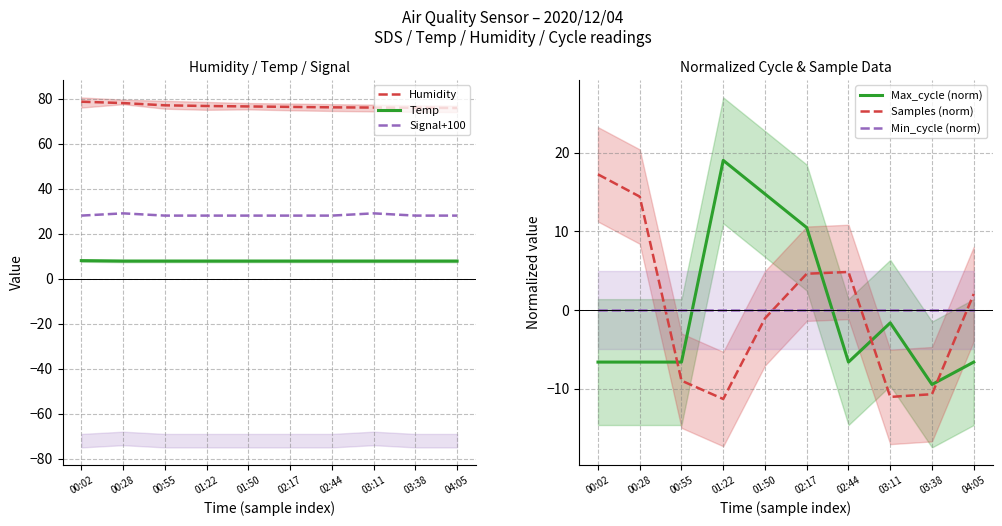

The value of Signal+100 at 00:28 is 29.0. True or false?

True